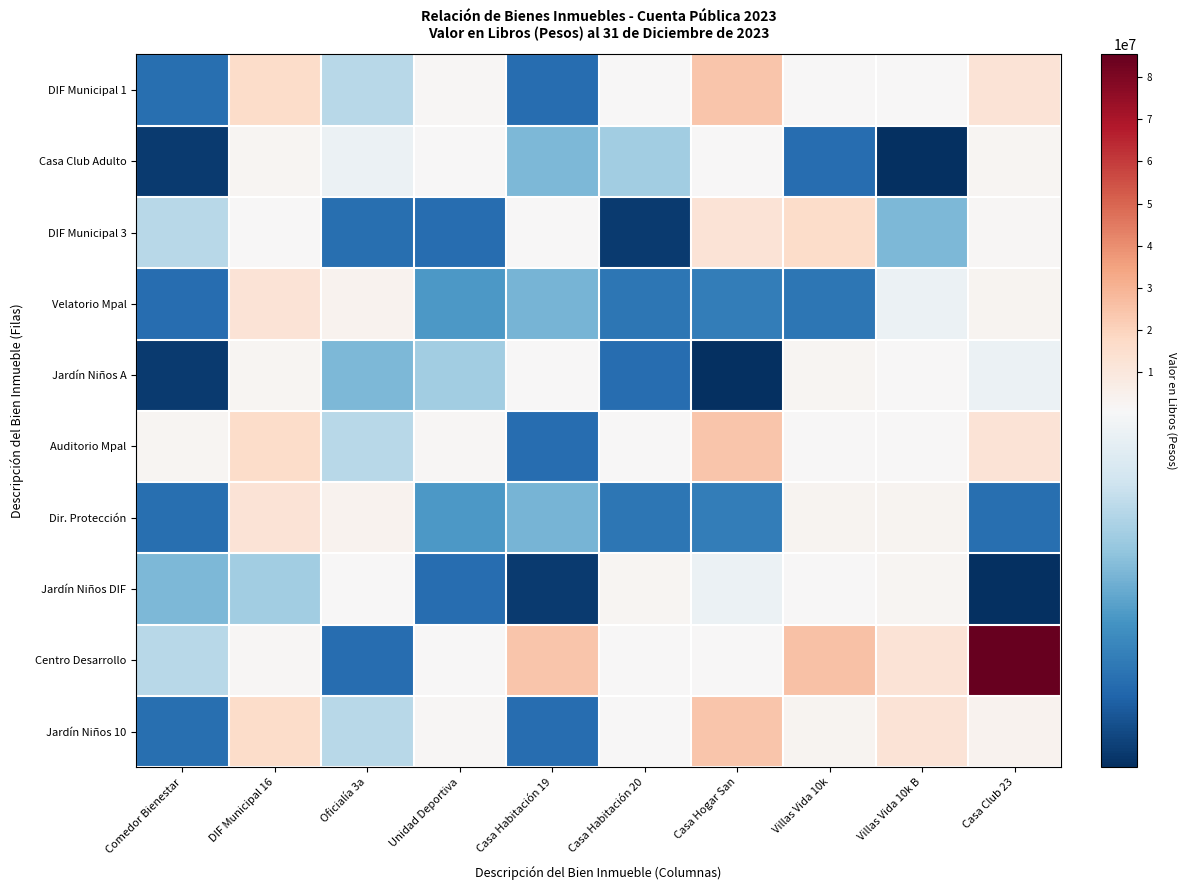

Which series changed the most between Casa Habitación 20 and Casa Hogar San?

DIF Municipal 1